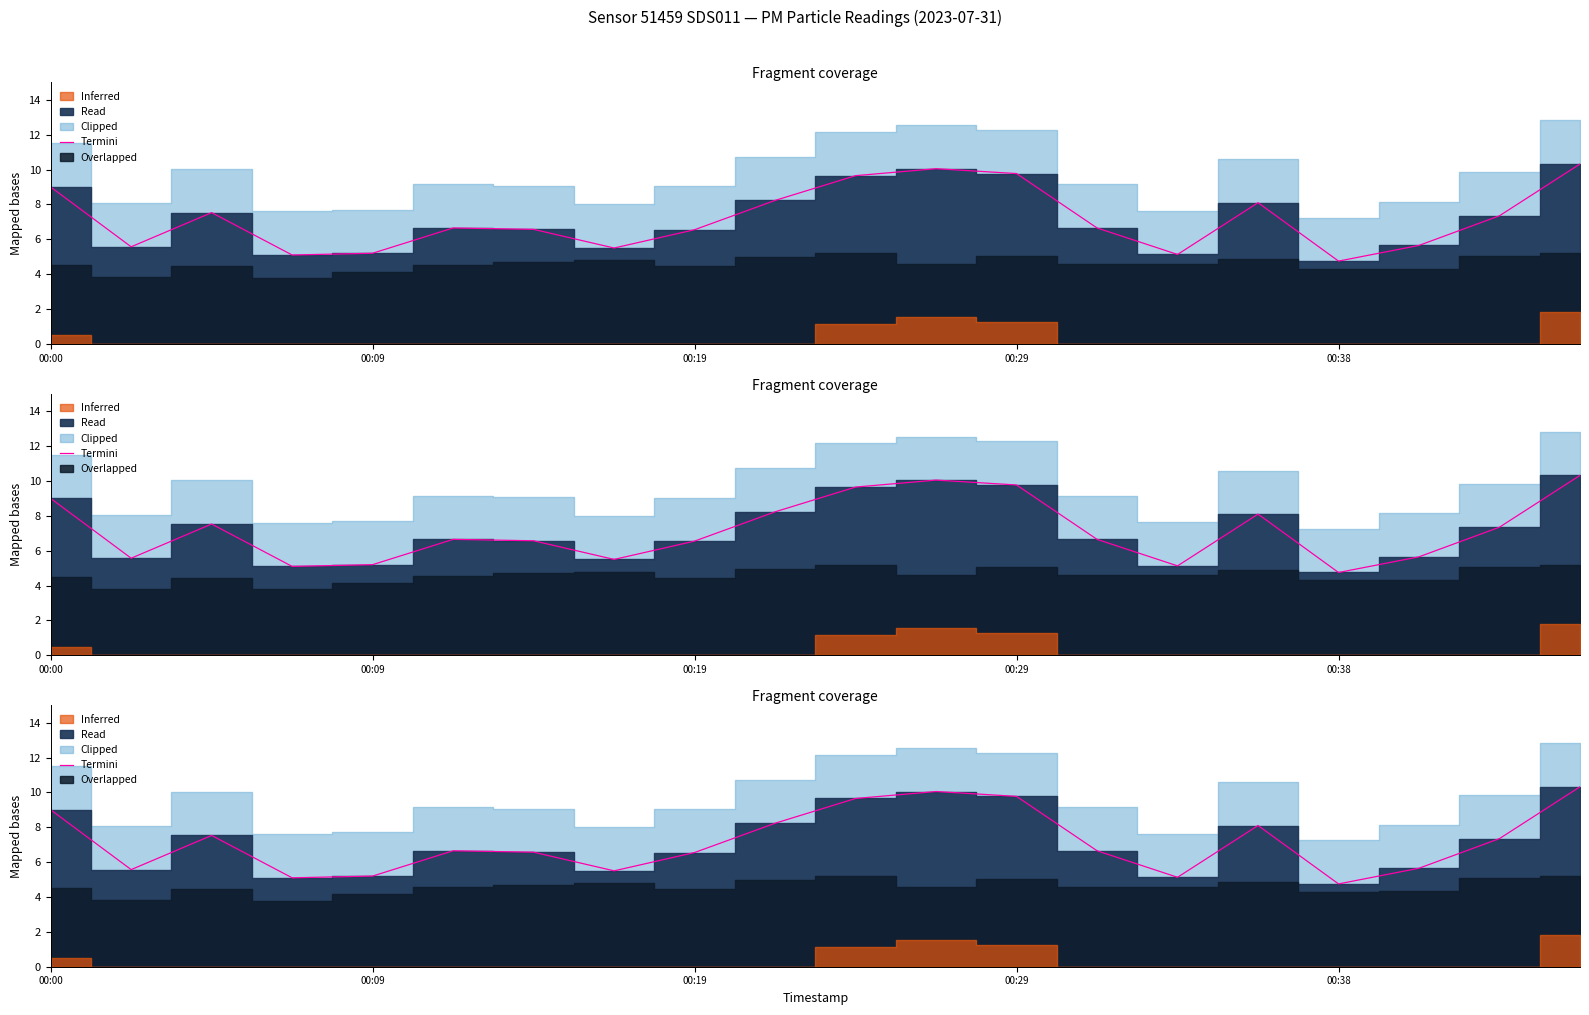

What is the change in value from 5 to 9?

+1.6